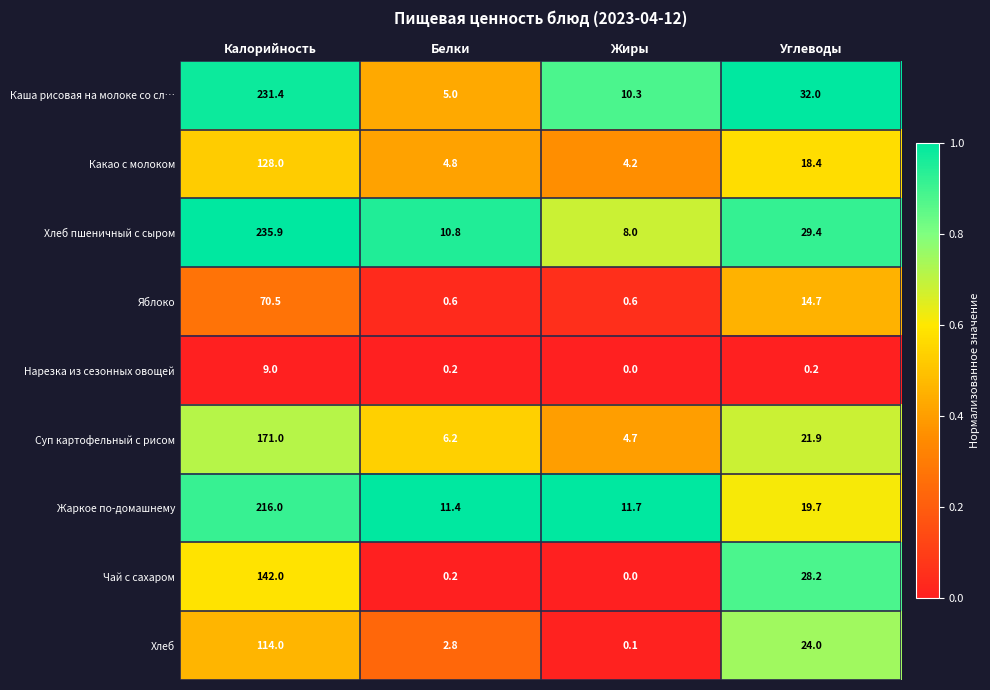

What is the greatest value displayed?

235.9